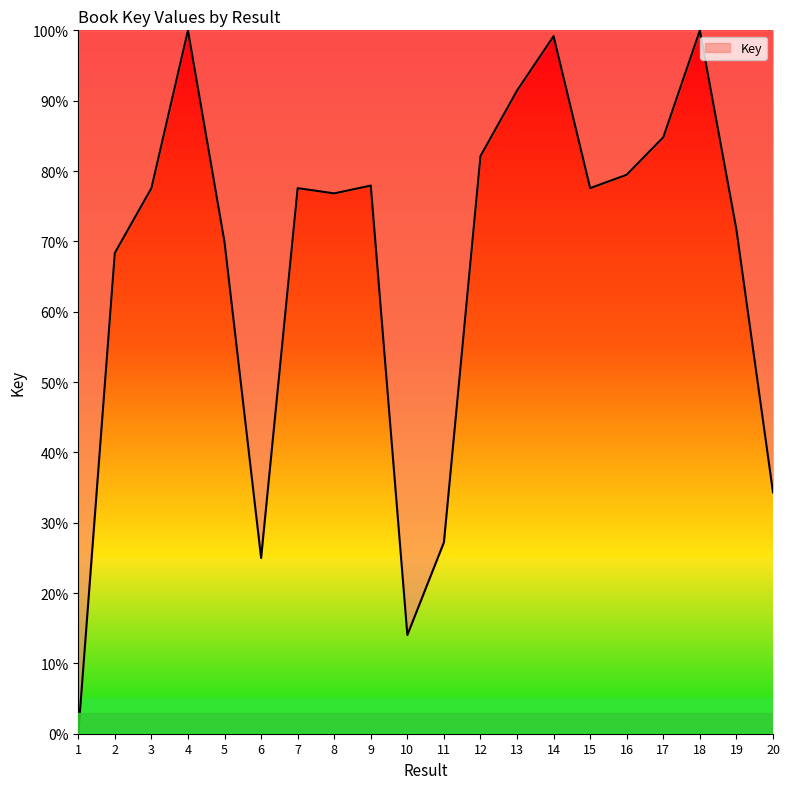

What is the approximate value at 11?

27.2